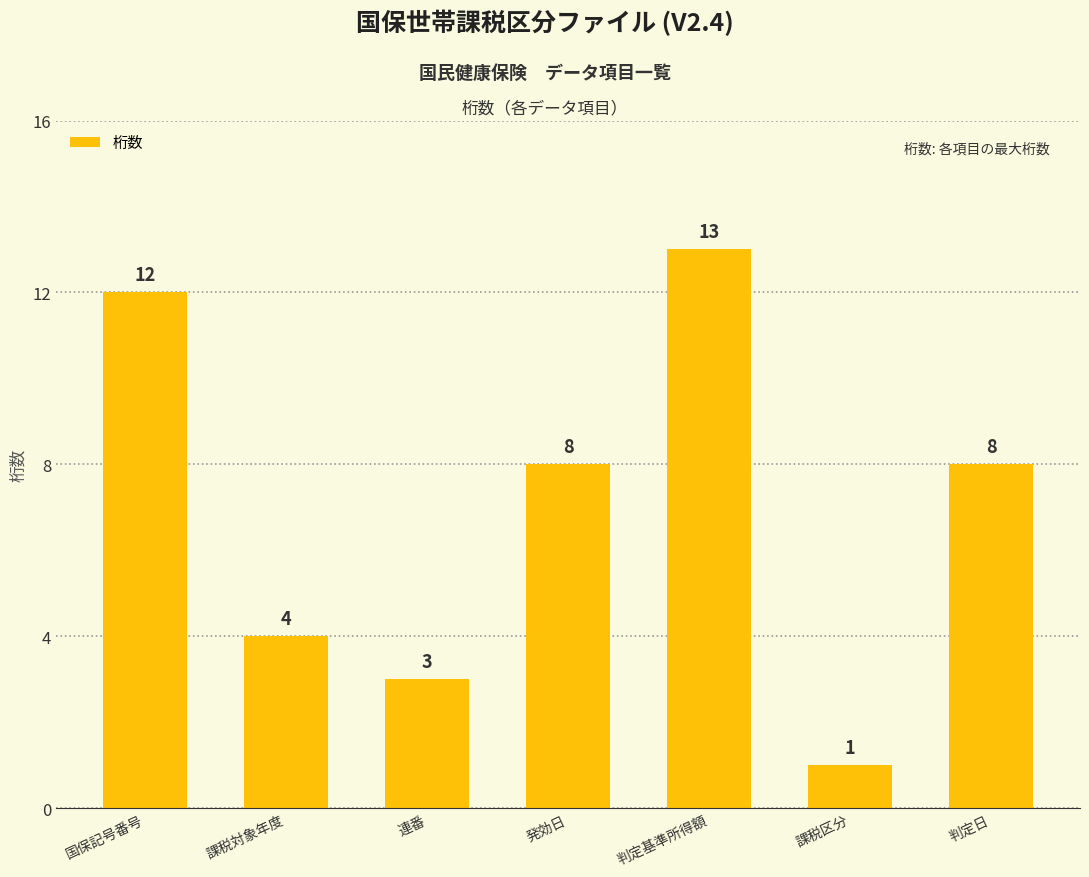

What is the change in value from 発効日 to 課税区分?

-7